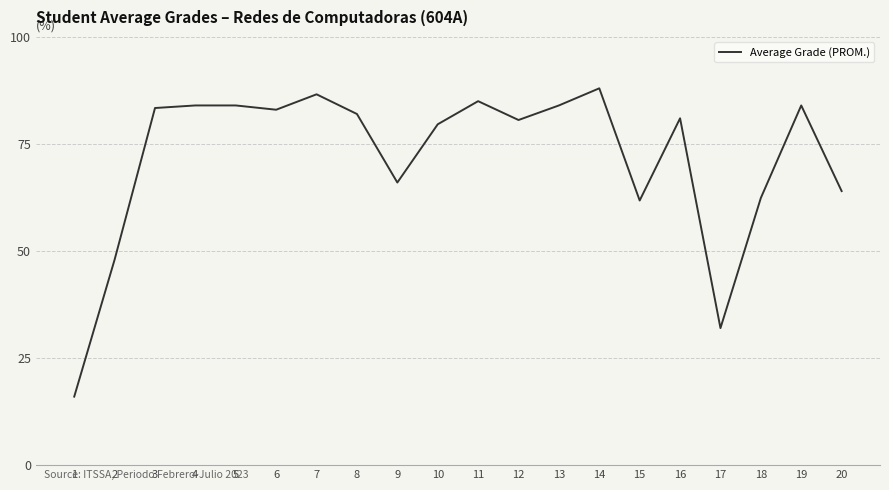

What is the difference between the values at 15 and 11?

23.2